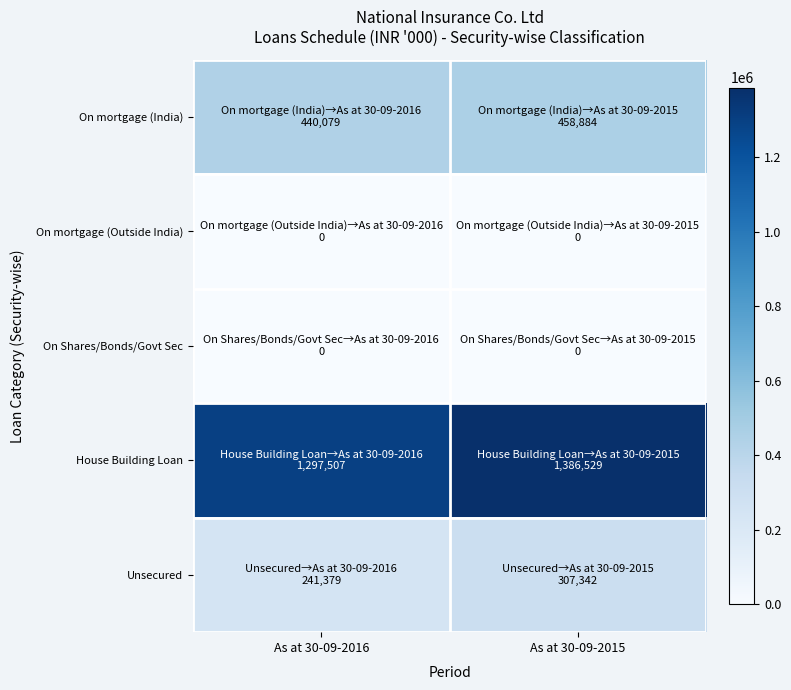

Which series changed the most between As at 30-09-2016 and As at 30-09-2015?

House Building Loan